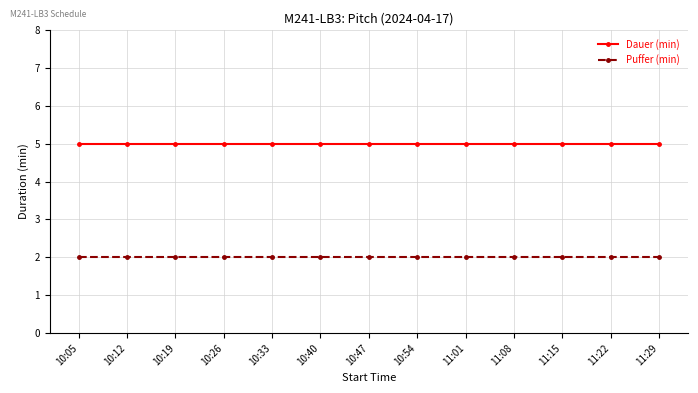

What is the total value across all series at 10:12?

7